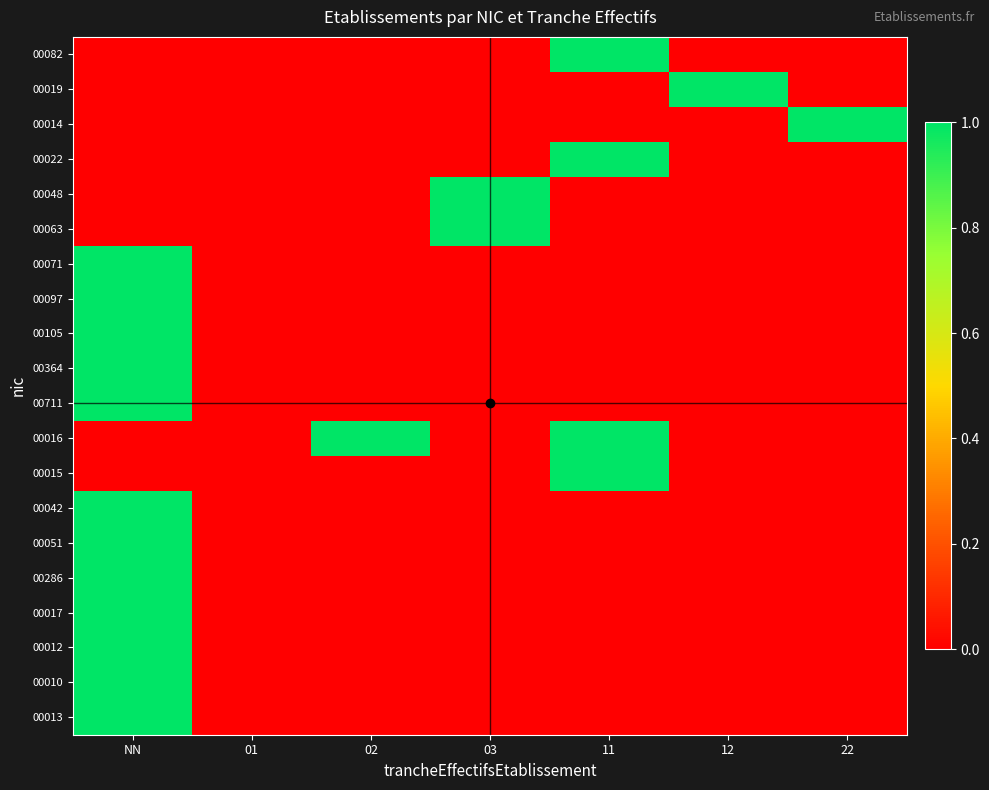

At which category is the sum across all series the highest?

NN